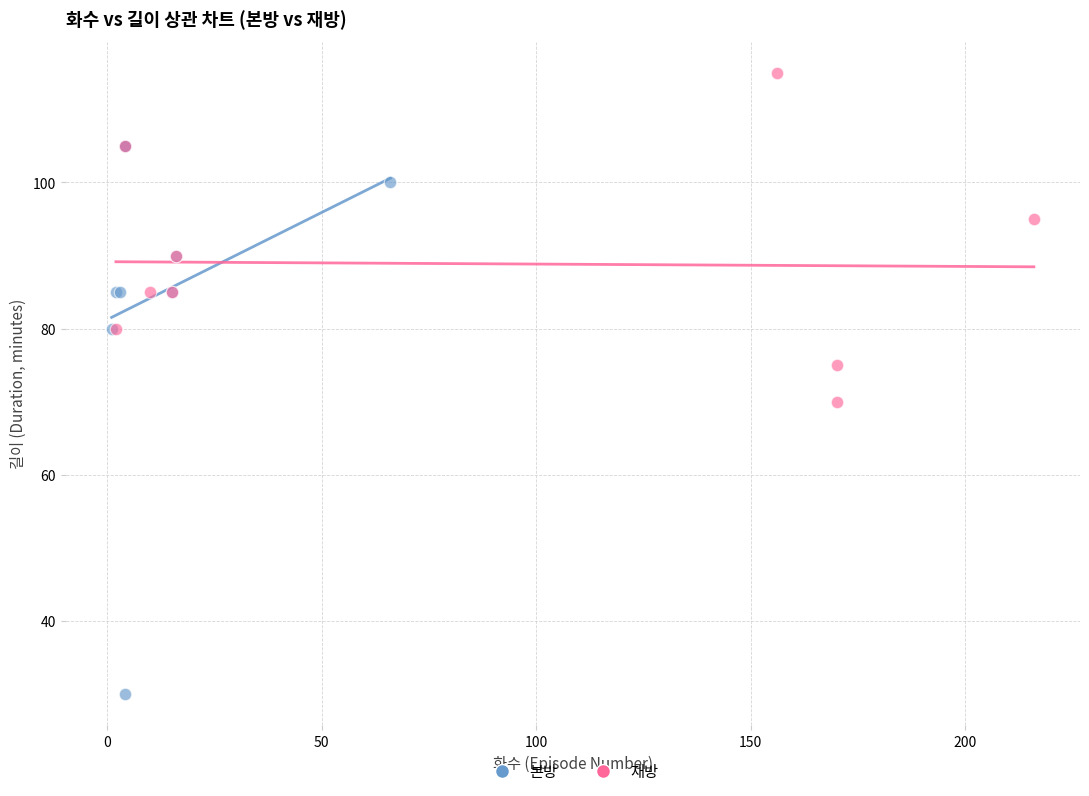

What are all the series names shown in the legend?

본방, 재방